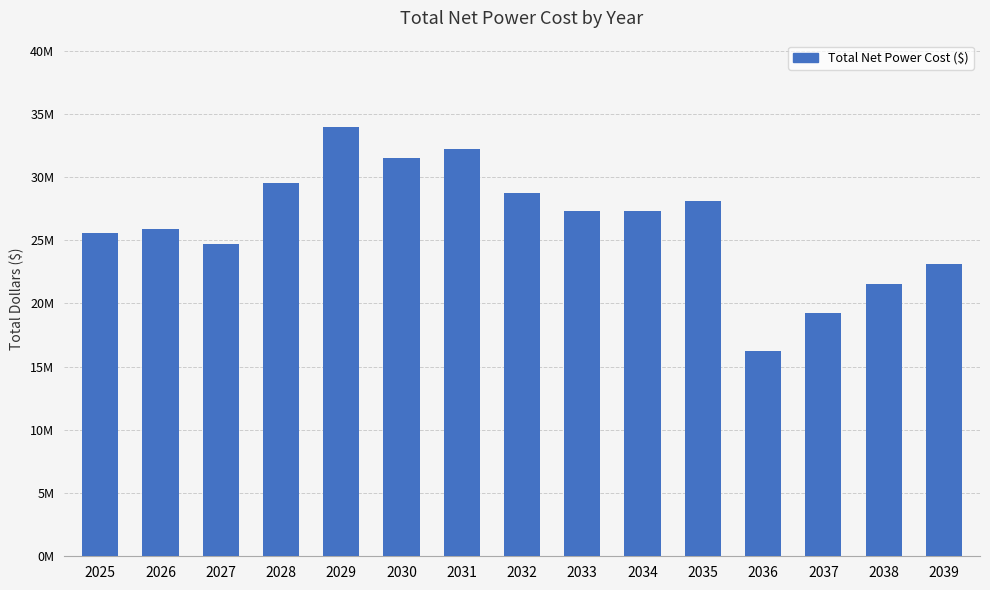

Does the chart contain any negative values?

No